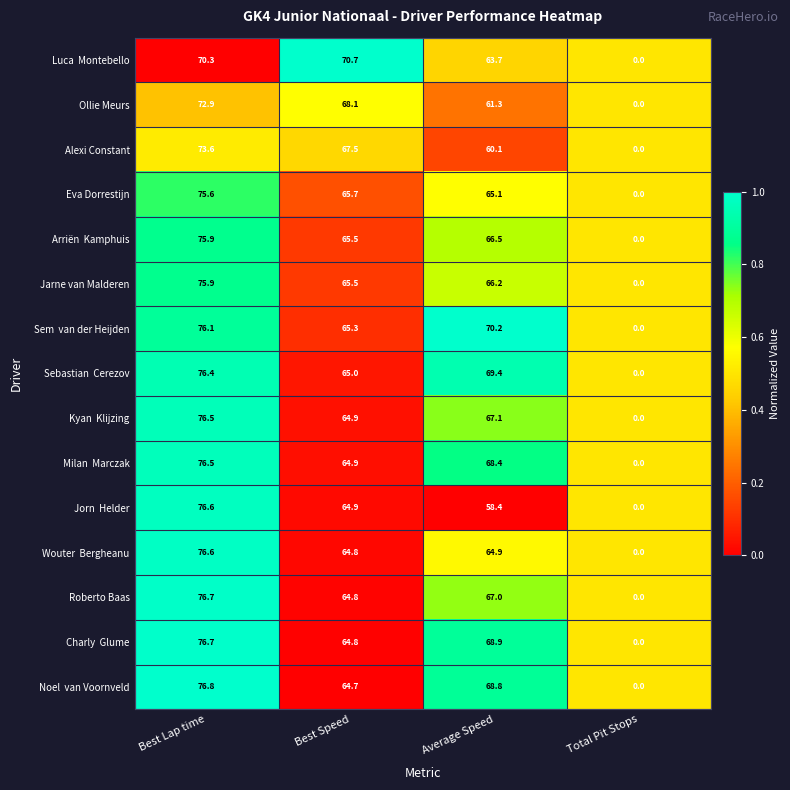

What is the difference between the highest and lowest values at Average Speed?

11.8